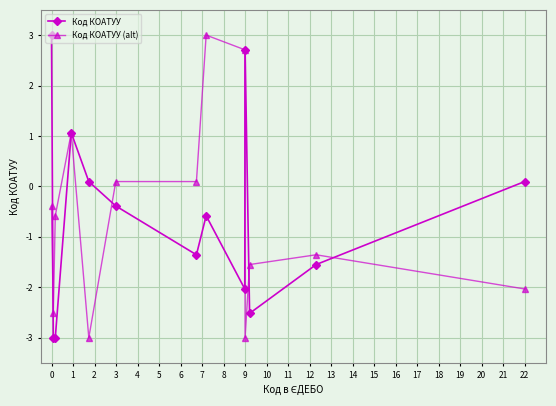

How many lines are shown in the chart?

2